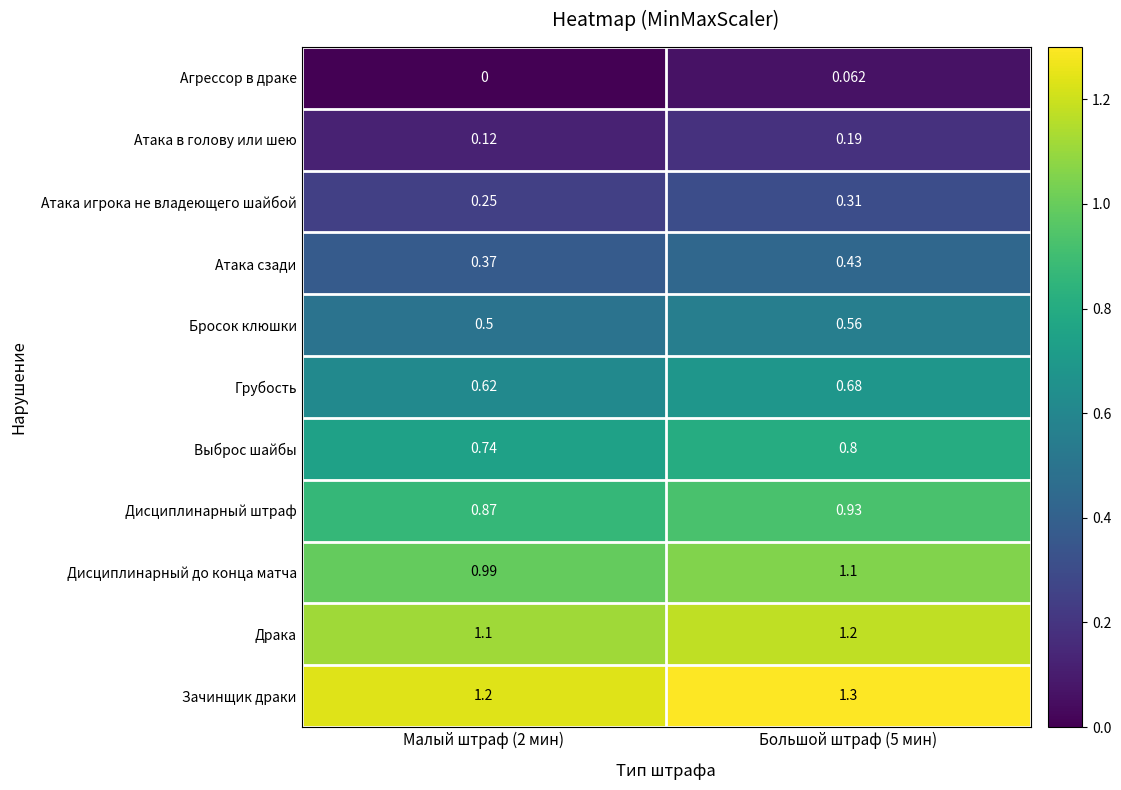

Which series has the largest range (max minus min)?

Дисциплинарный до конца матча